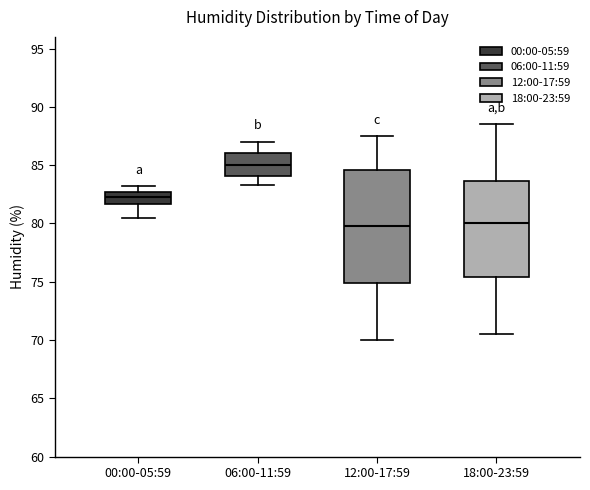

Where is the lower edge of the box for 00:00-05:59 on the y-axis? The values are not printed on the chart, so give them approximately, as read against the axis.

81.5